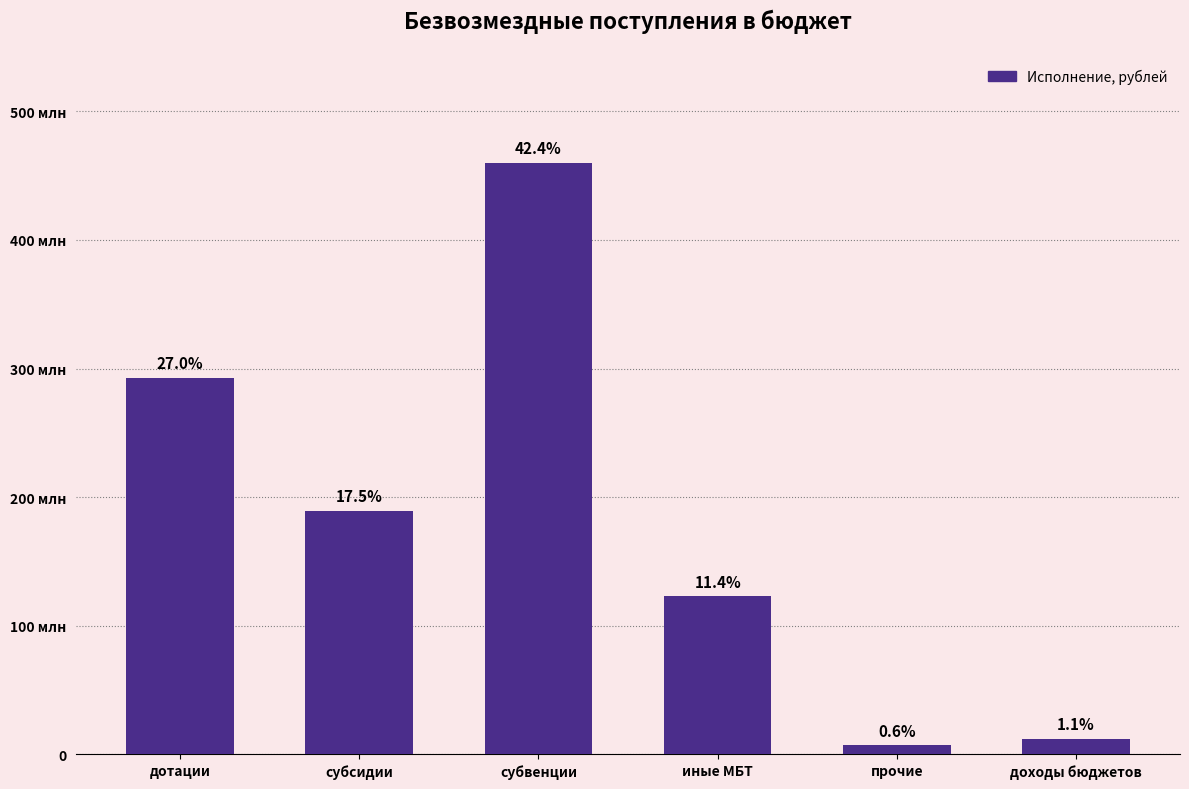

How many values are below 189576949?

3